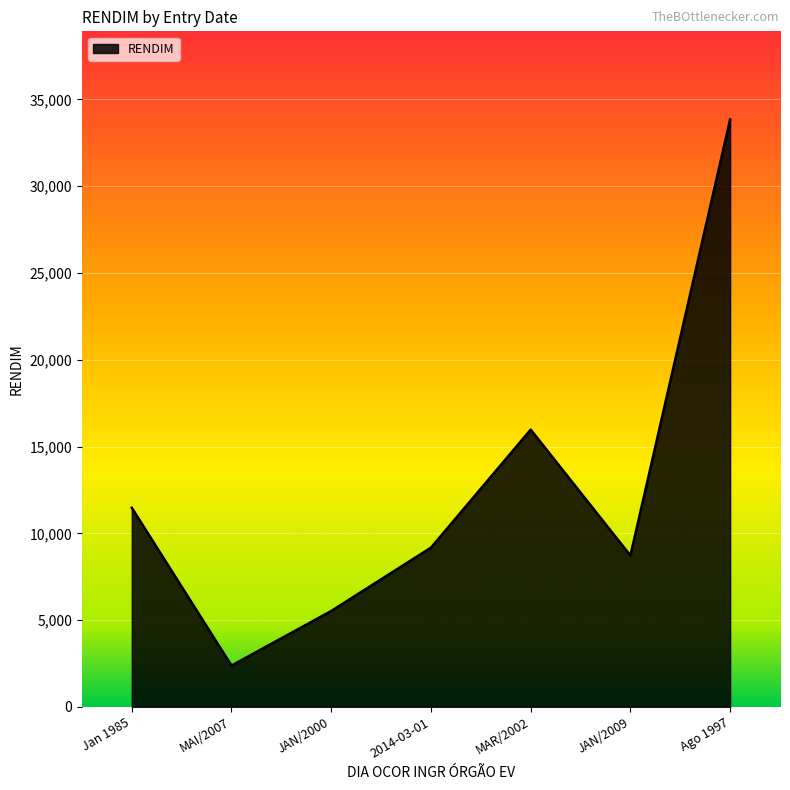

Where is the first local minimum?

MAI/2007